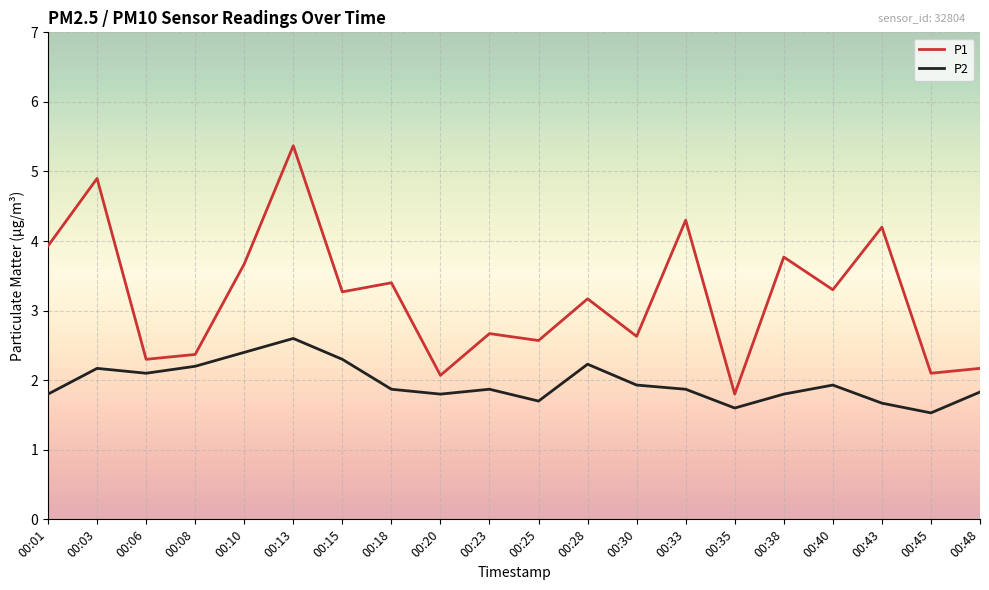

True or false: P2 has more than 0 points higher than both neighbors.

True